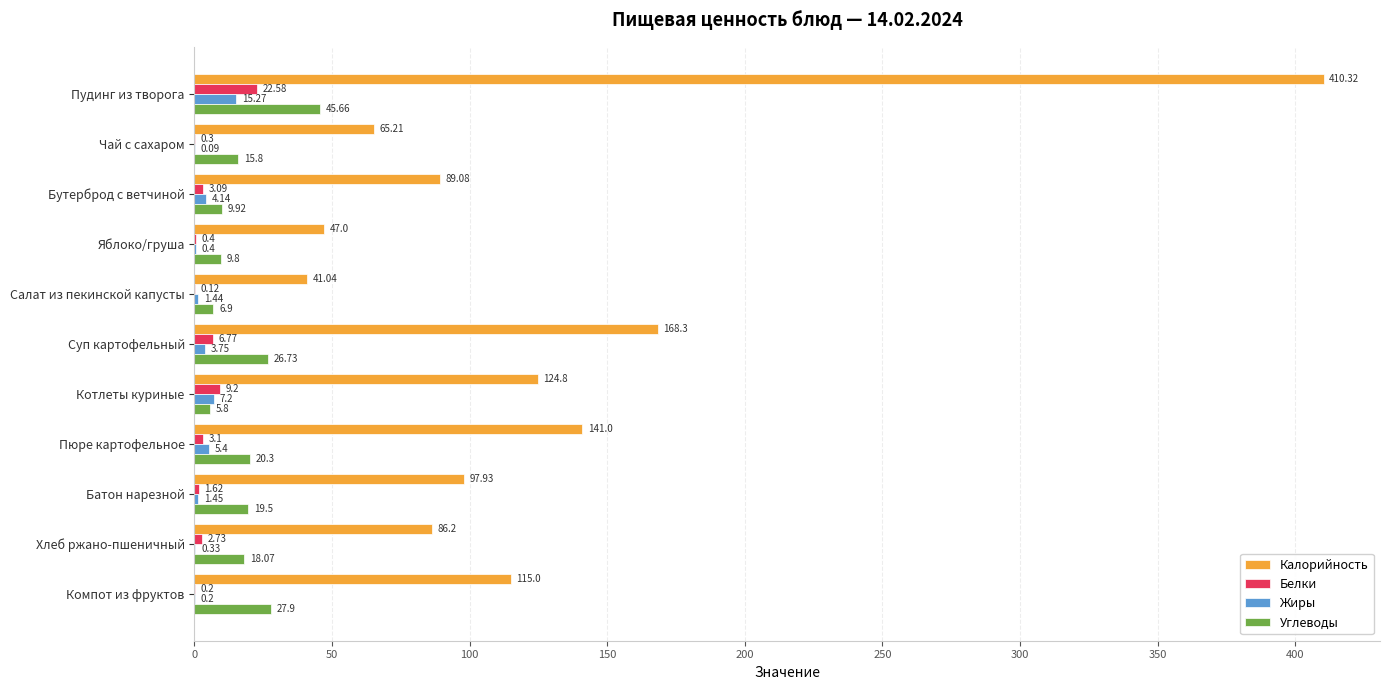

Where is Углеводы nearest to the value 25?

Суп картофельный